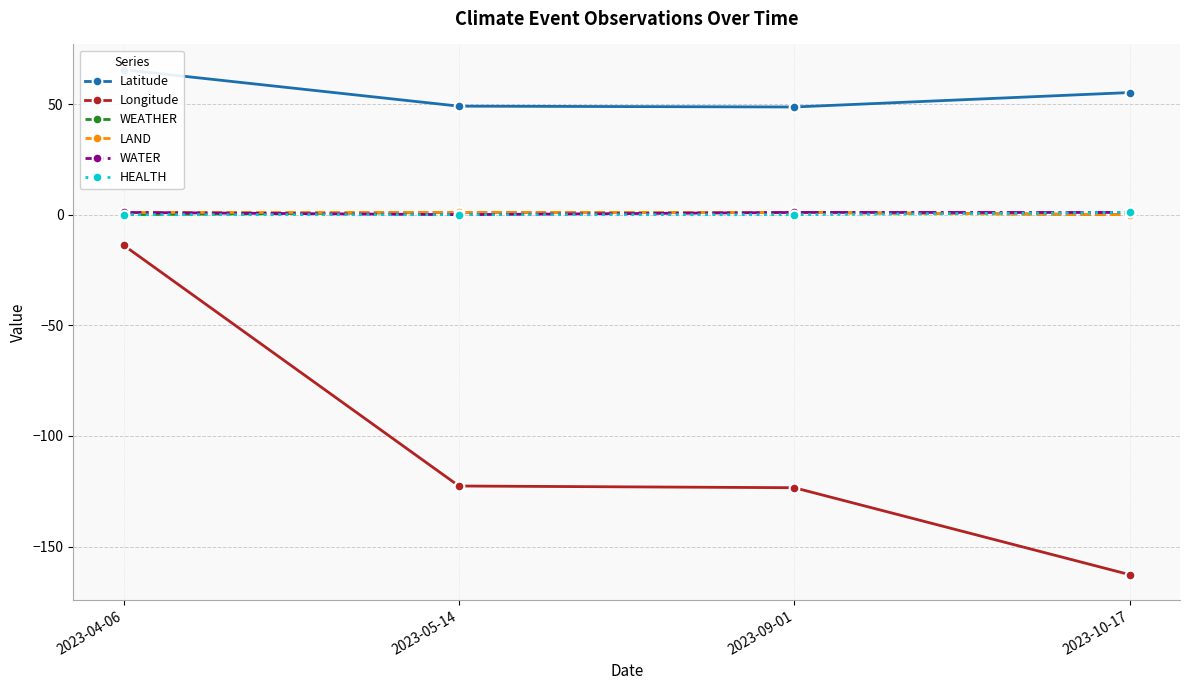

What is the smallest value displayed?

-162.7